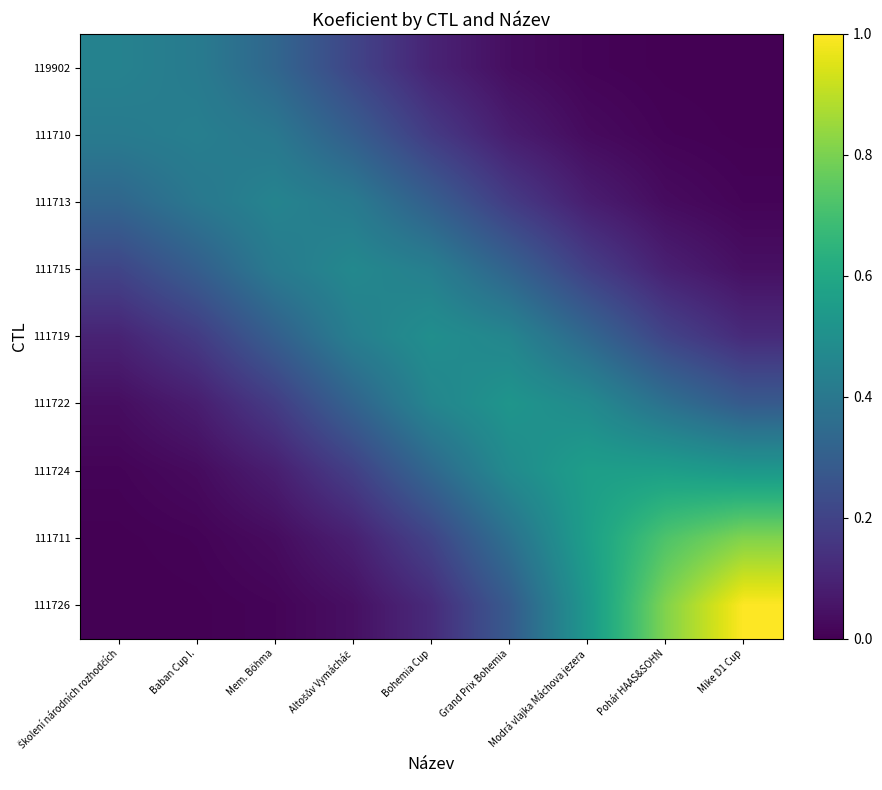

At Altošův Vymácháč, list the series in order from largest to smallest.

111715, 111719, 111713, 111722, 111710, 119902, 111724, 111711, 111726